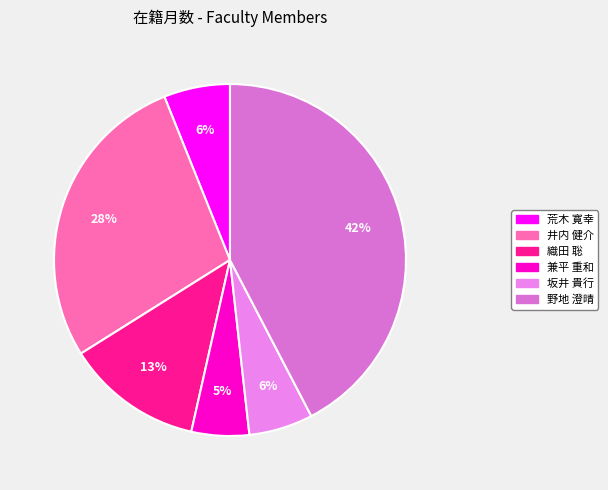

What is the change in value from 織田 聡 to 野地 澄晴?

+152